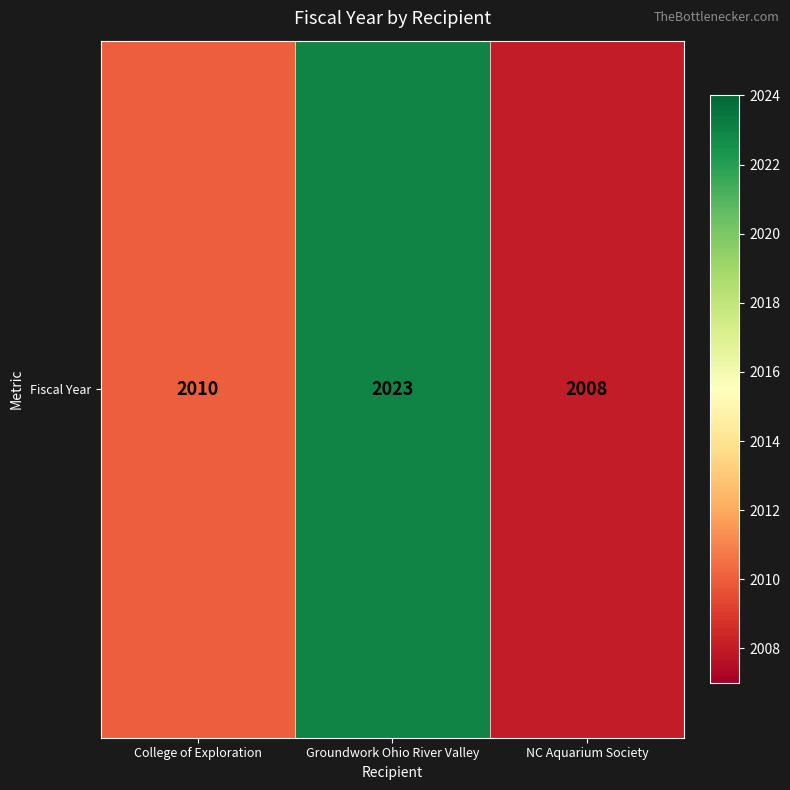

How many values exceed 2010?

1